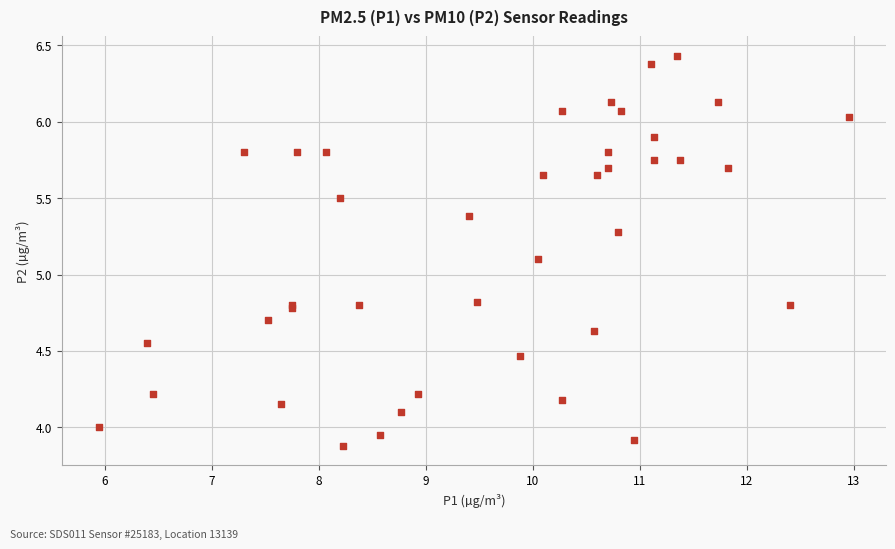

What Y value in the scatter plot is closest to 5?

5.1